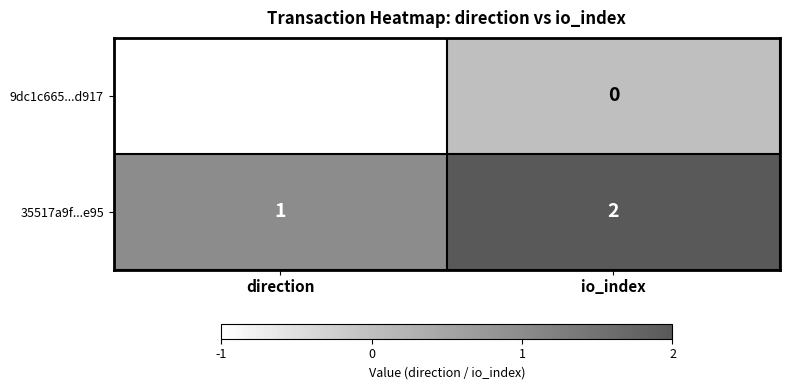

Where is 9dc1c665...d917 nearest to the value 0?

io_index